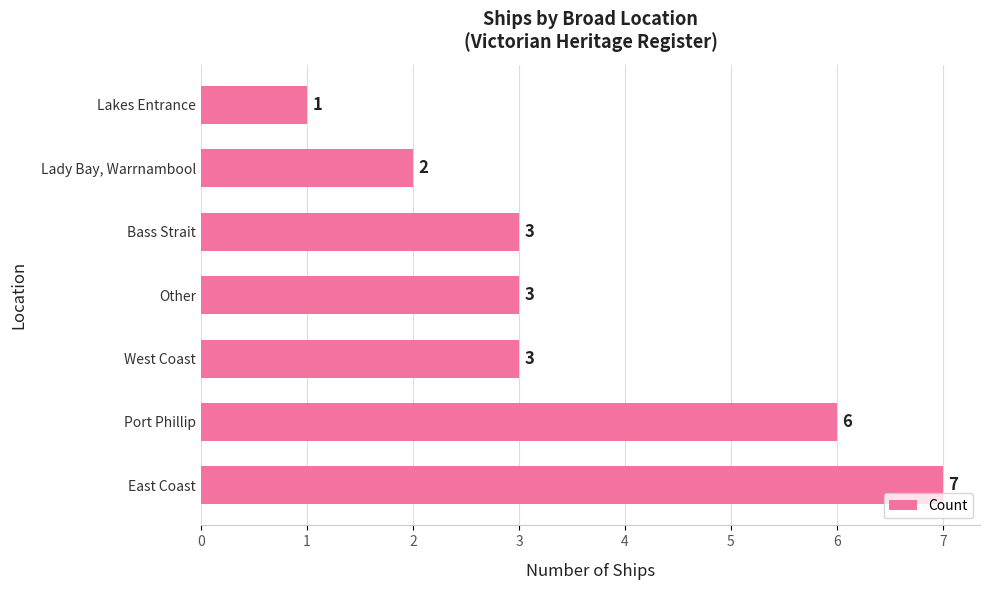

What is the sum of the values at Other and West Coast?

6